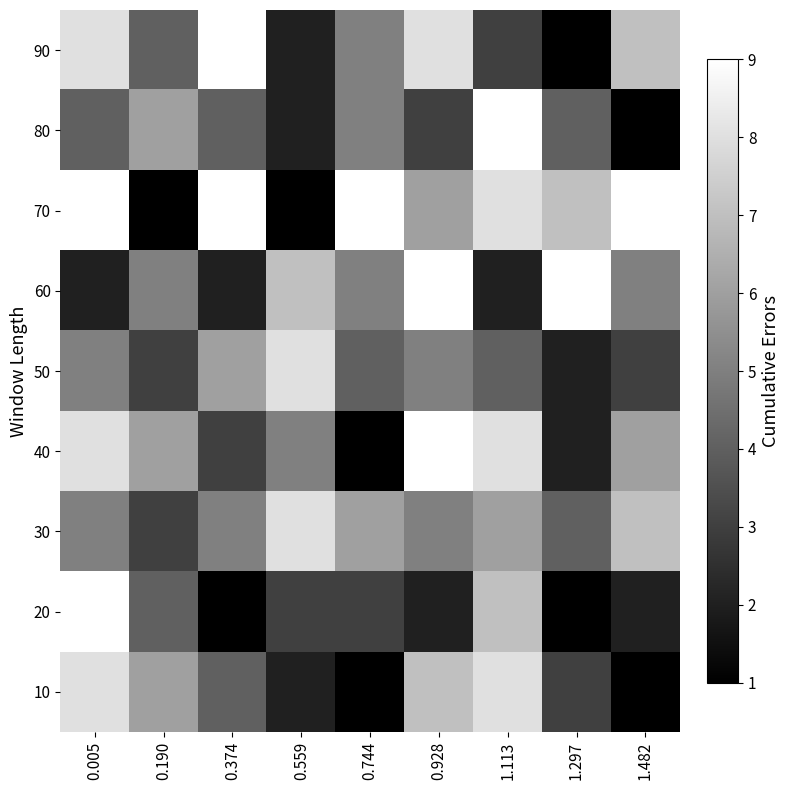

What is the minimum value shown in the chart?

1